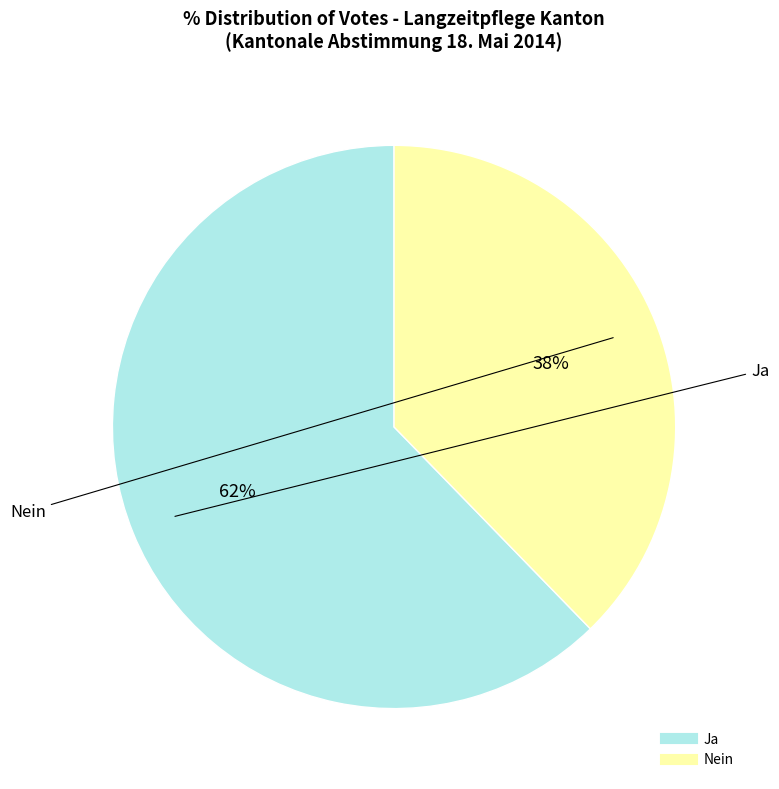

How many slices are in this pie chart?

2